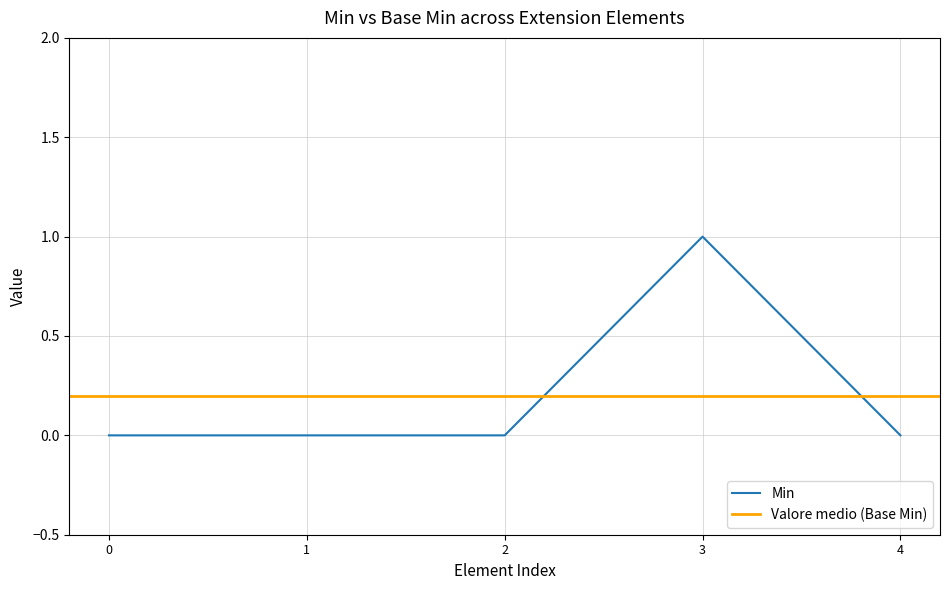

How many interior local peaks (higher than both neighbors) does the data have?

1